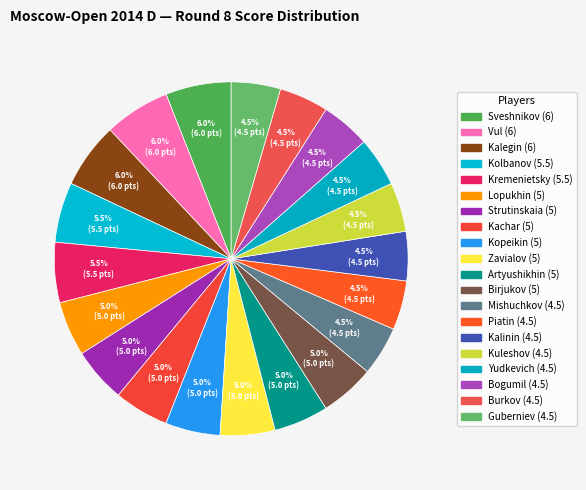

How many slices are in this pie chart?

20